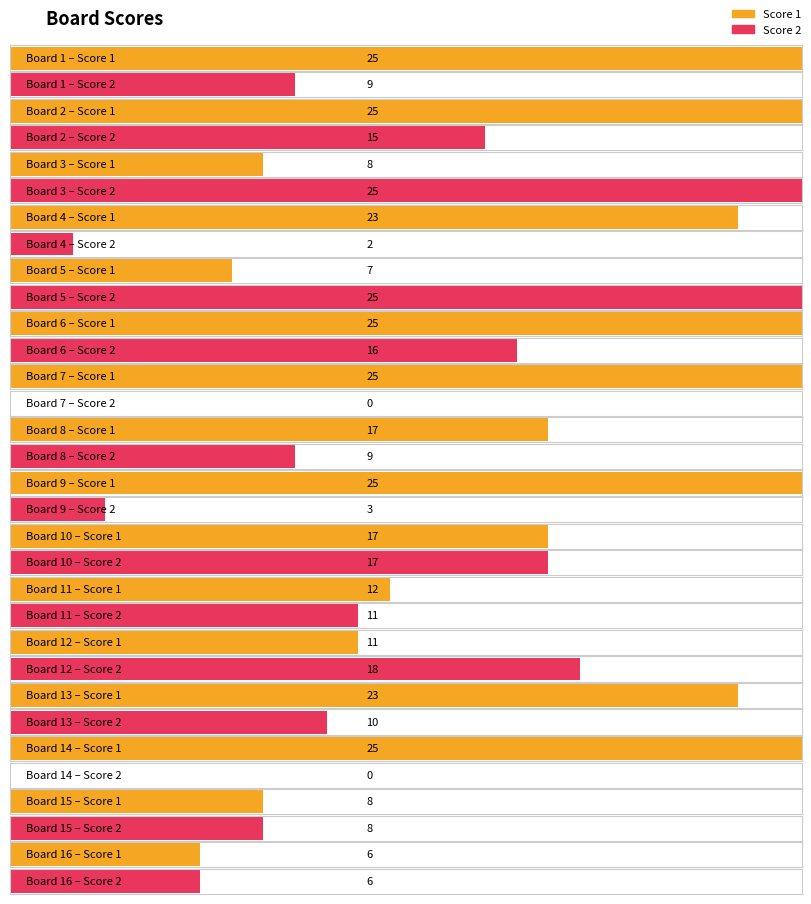

Rank the series by their average value, from lowest to highest.

Score 2, Score 1